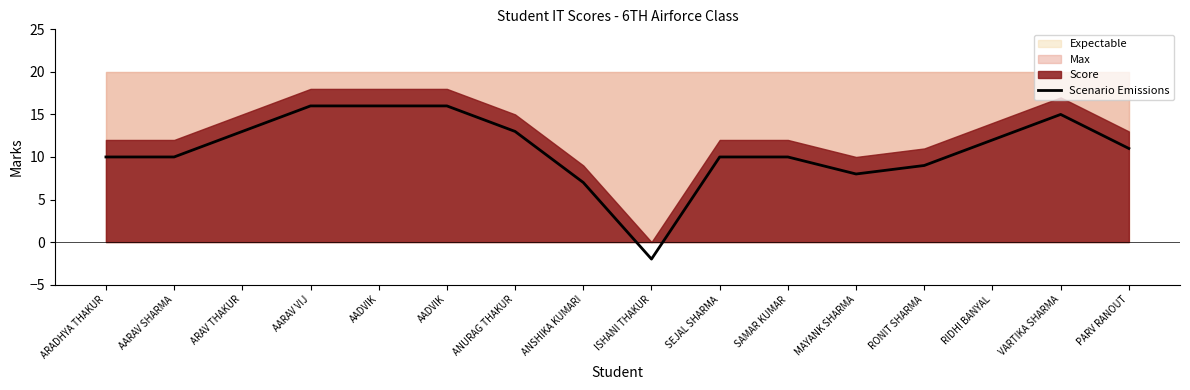

Does the chart display data point markers on the line(s)?

No